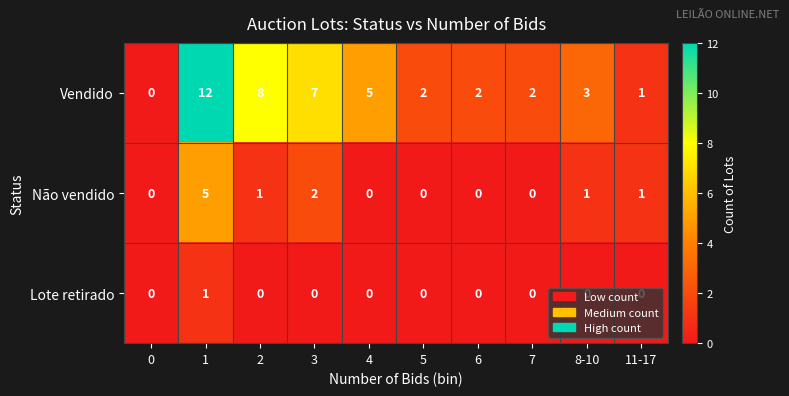

Between 4 and 8-10, which series saw the biggest shift?

Vendido